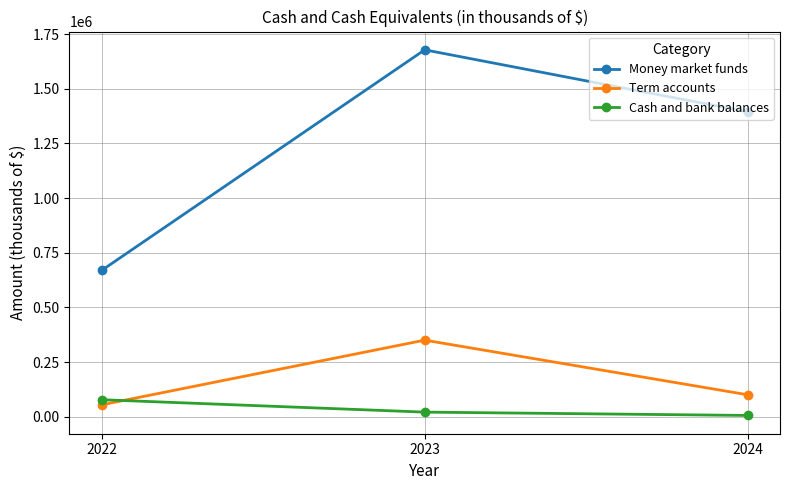

How many data points in Term accounts are less than 100000?

1